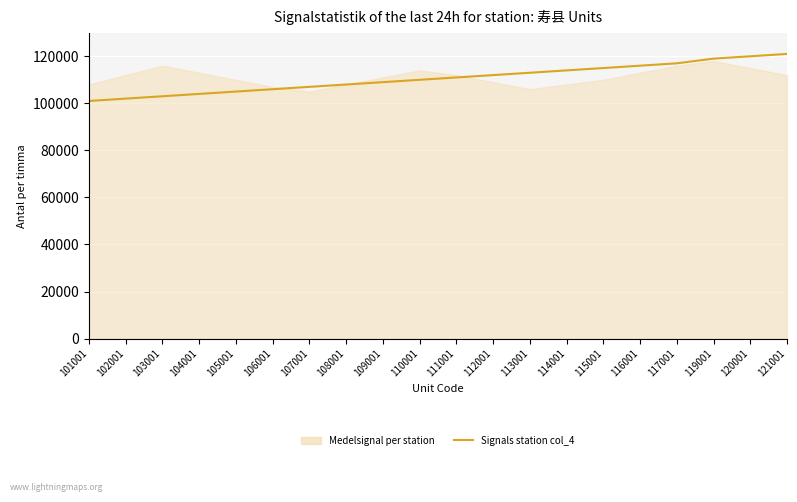

Between 105001 and 104001, which is larger?

105001